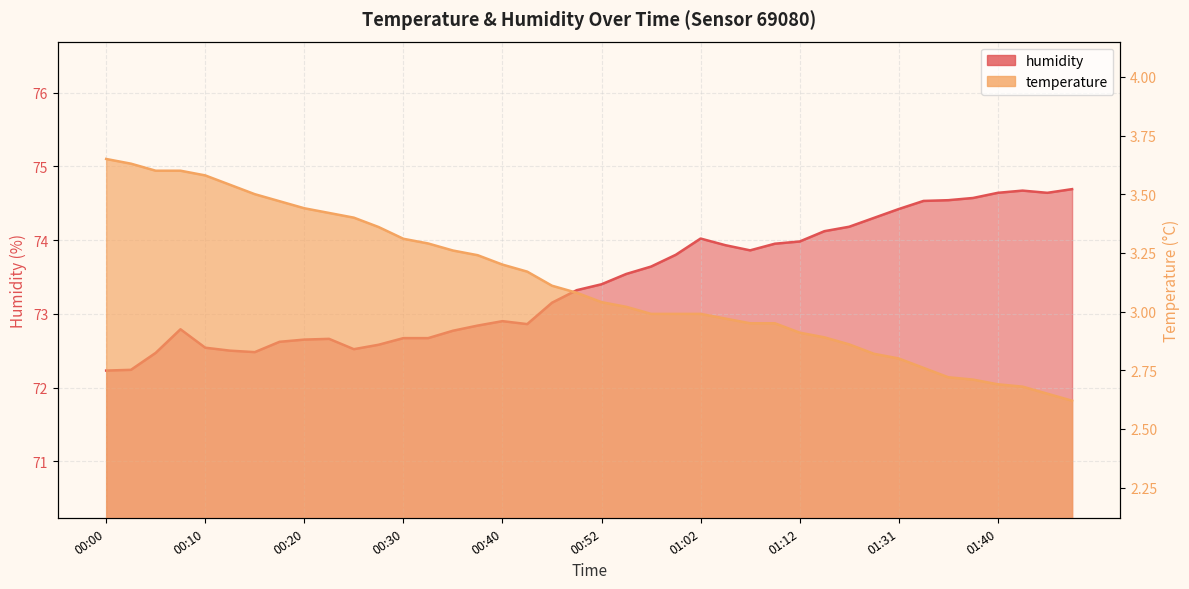

What is the difference between the highest and lowest values at 00:47?

70.0